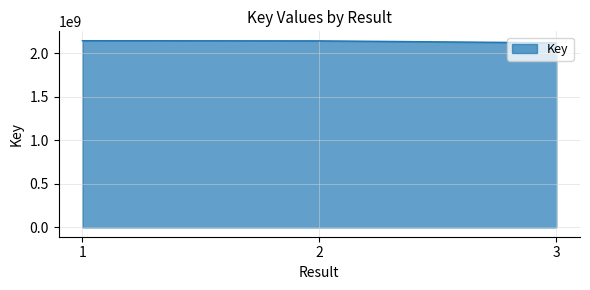

Approximately how many times larger is the value at 3 compared to 2?

1.0